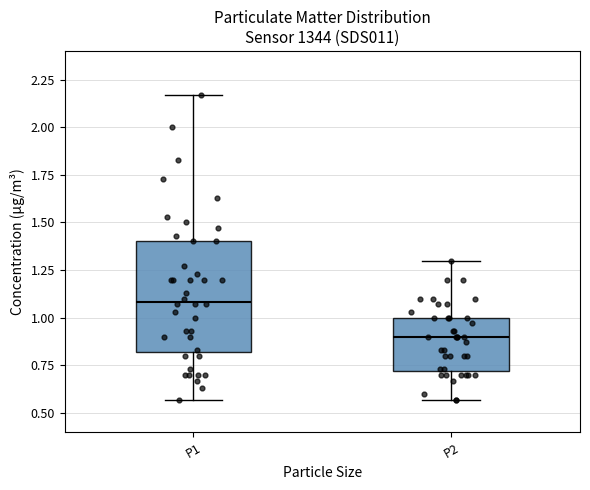

Comparing the boxes themselves (not the whiskers), which one is the tallest?

P1